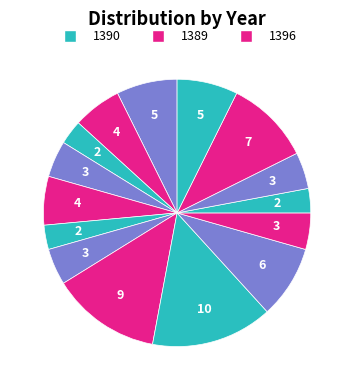

Count the number of slices in the pie.

15